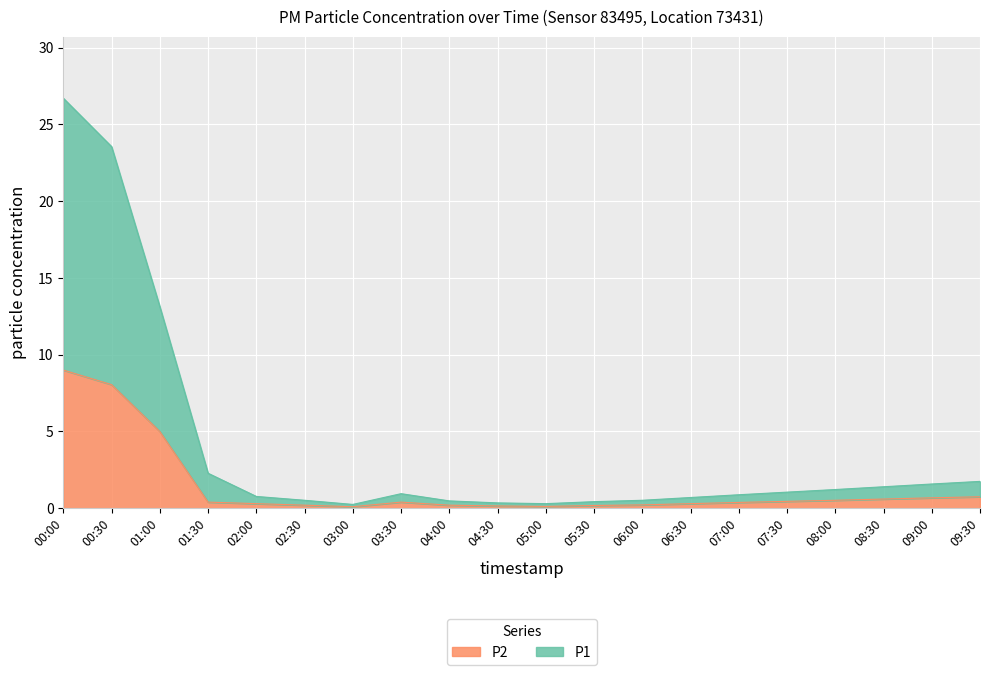

How many data points does each series have?

20